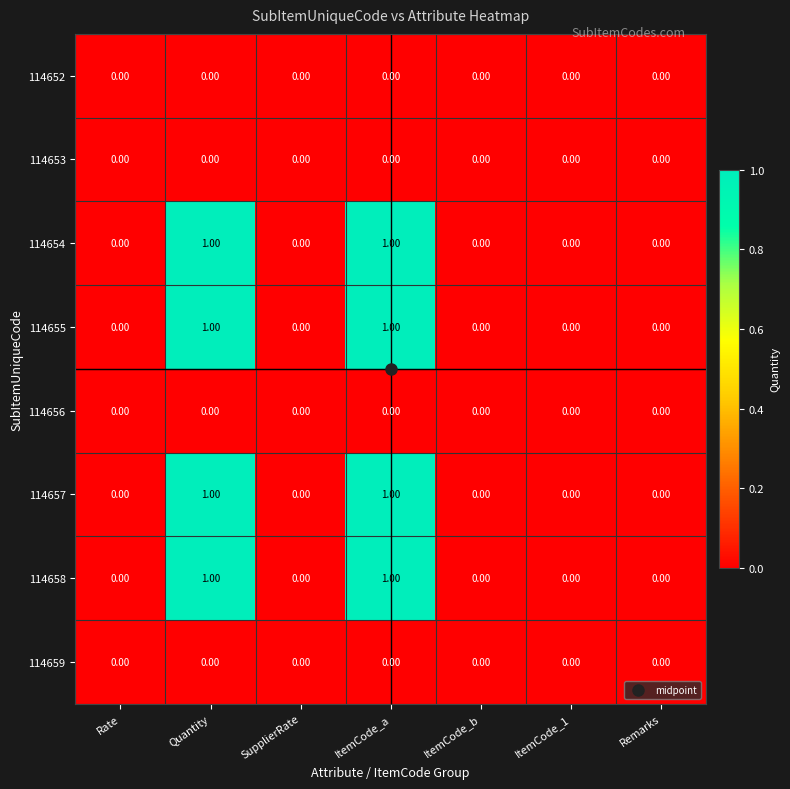

Is the value of 114657 at ItemCode_a greater than the value of 114655 at Remarks?

Yes